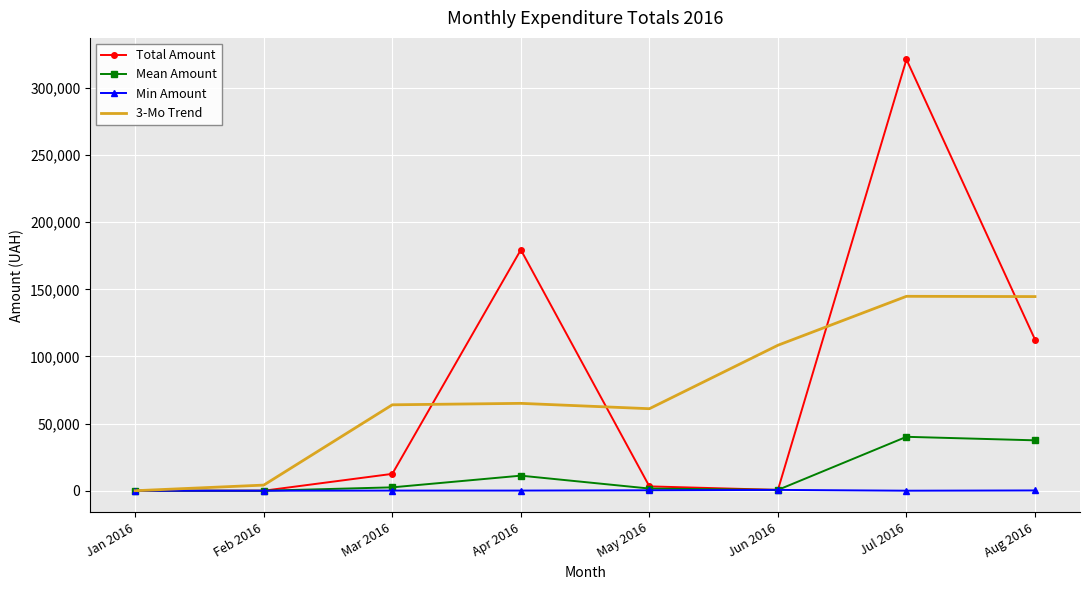

What is the average value of the 3-Mo Trend series?

74025.9